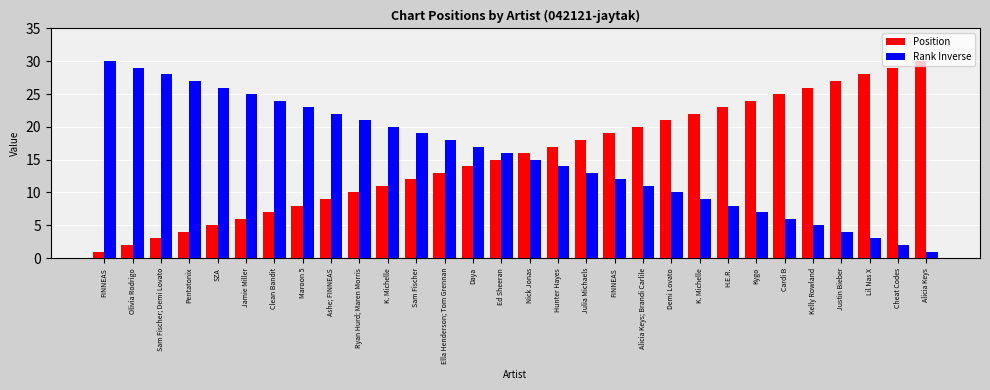

Which series has the widest spread of values?

Position